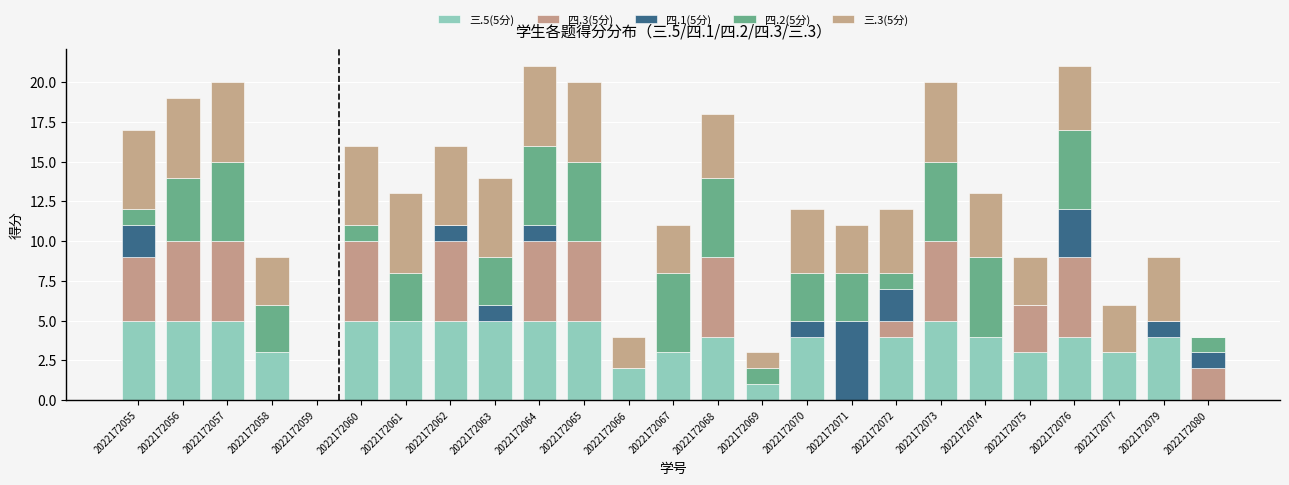

Does the chart contain stacked bars?

Yes